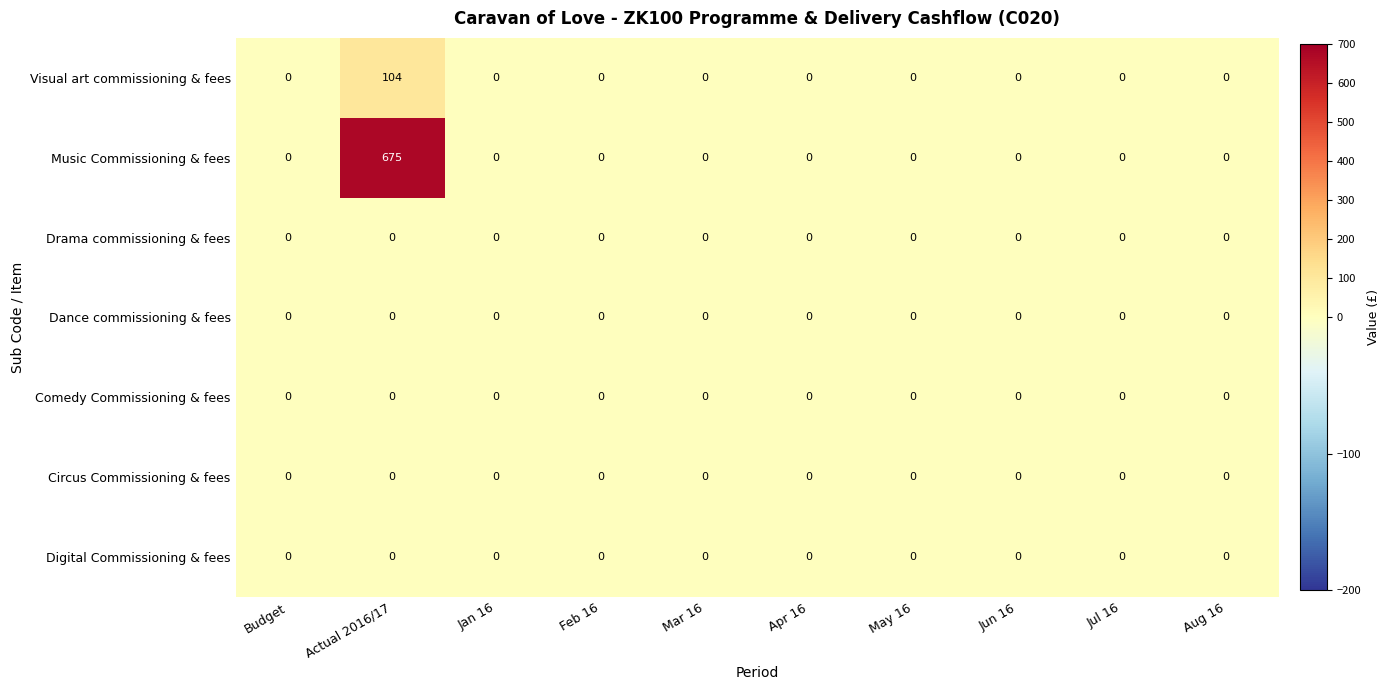

Which series has the largest total across all categories?

Music Commissioning & fees